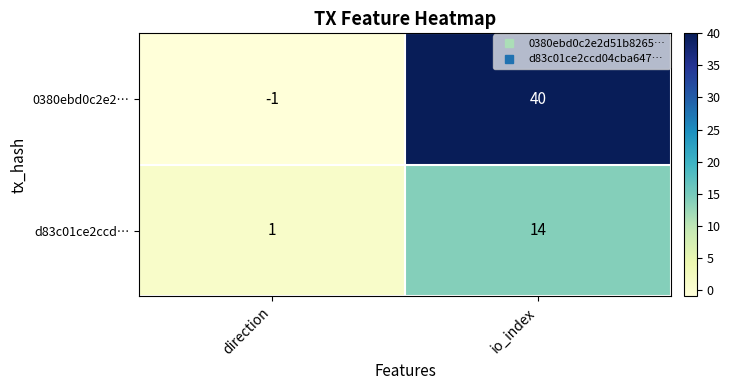

Which series has the largest total across all categories?

0380ebd0c2e2…